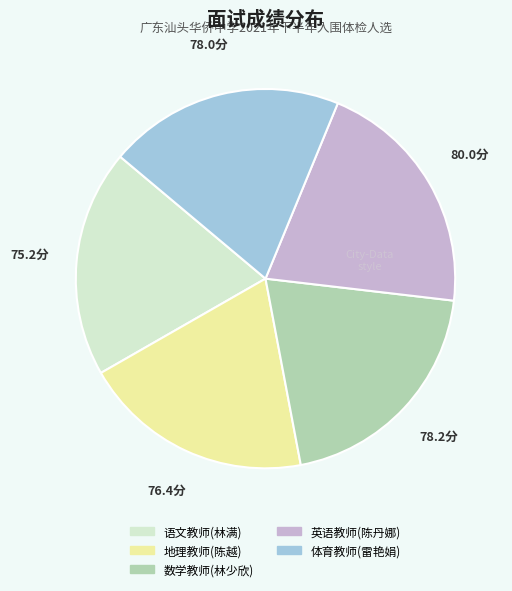

Does 体育教师(雷艳娟) account for over 50% of the chart?

No